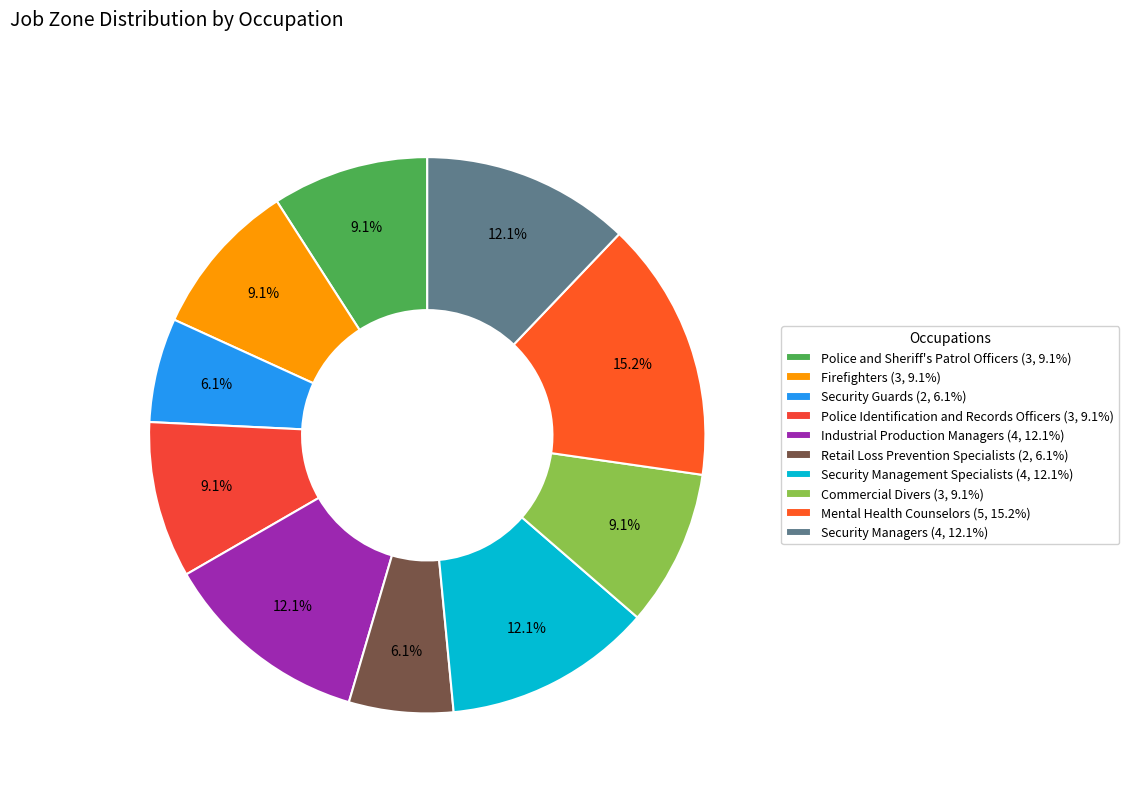

Which category has the smallest portion of the pie?

Security Guards